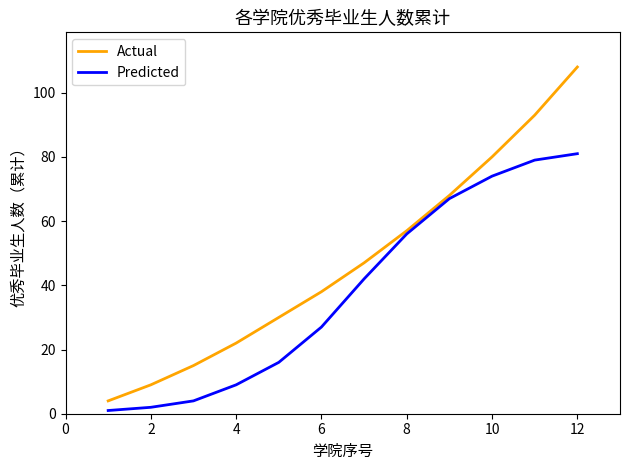

List the series in order of their peak value, lowest first.

Predicted, Actual